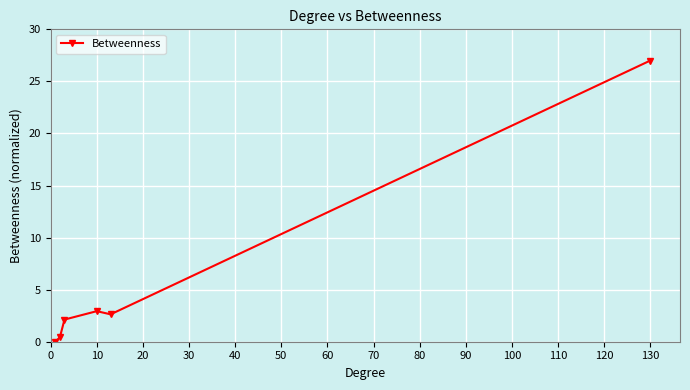

What is the value of the 4th point from the left?

2.9